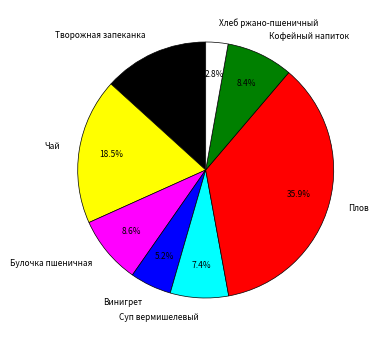

What percentage is the Хлеб ржано-пшеничный slice, to the nearest percent?

3%